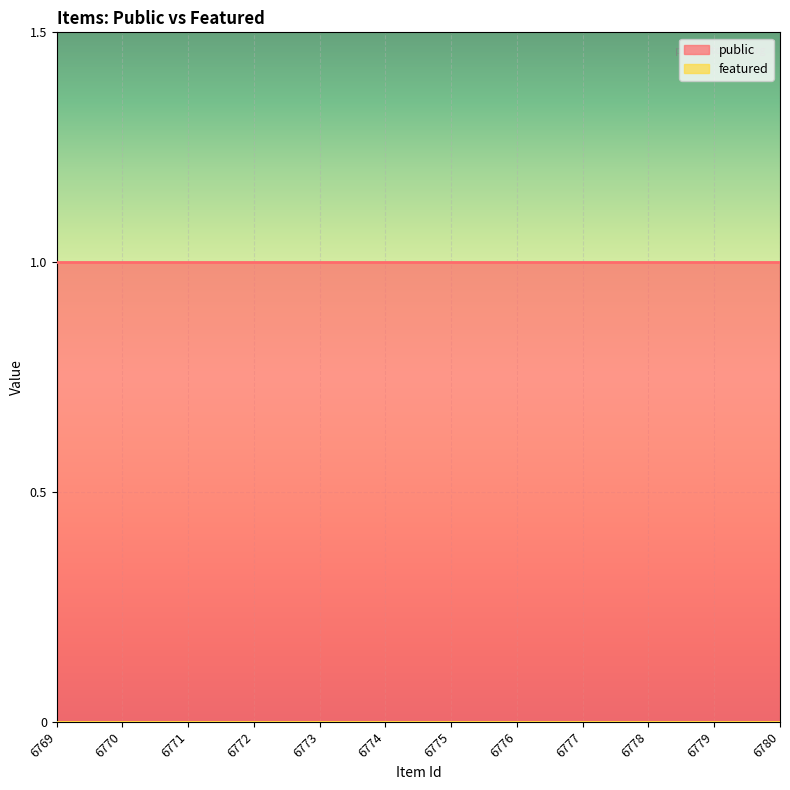

How many series are shown in this chart?

2